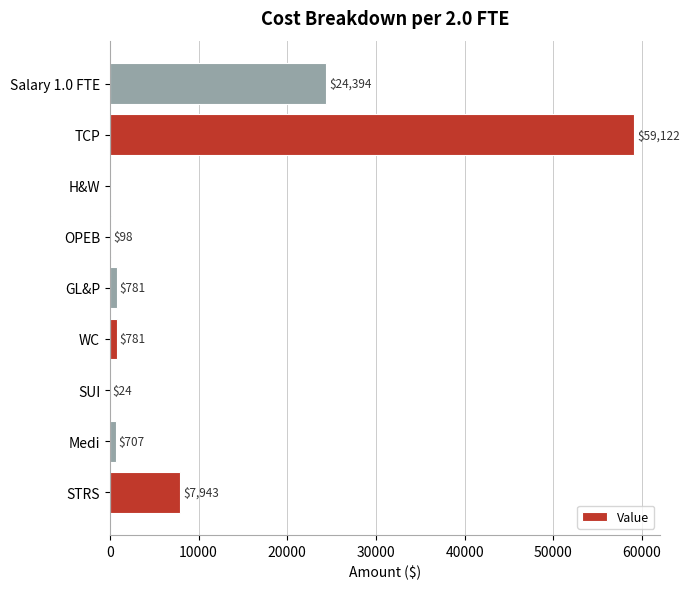

Is it true that the value at STRS is 4596?

False